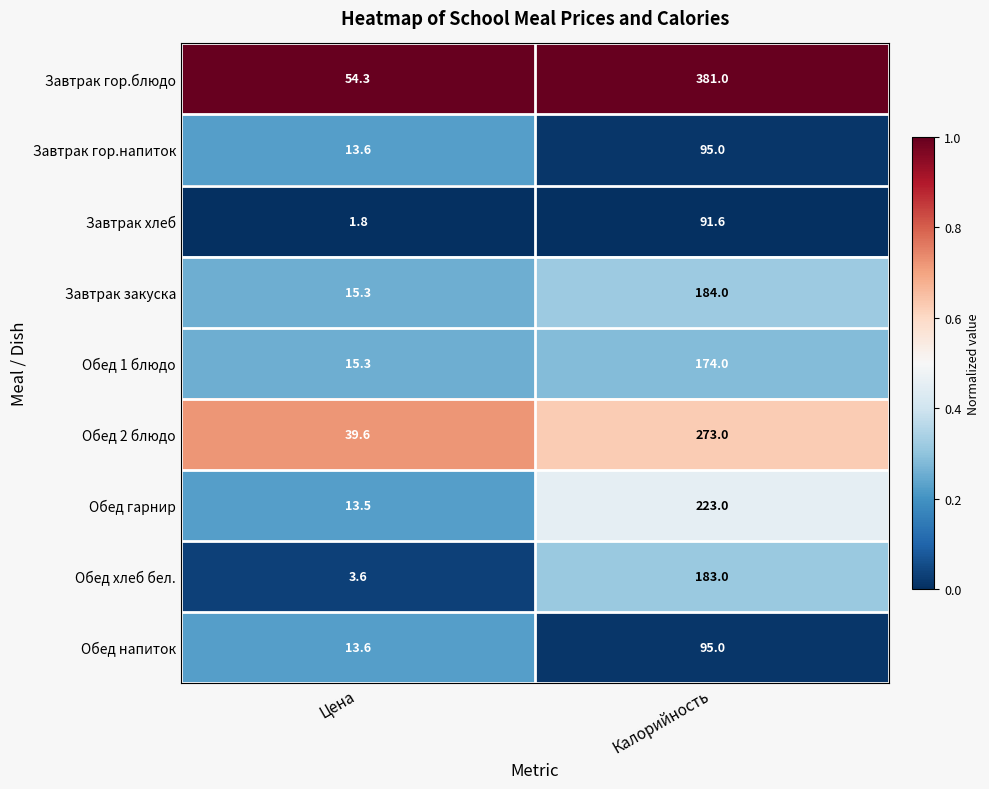

At which category does the chart reach its peak across all series?

Калорийность